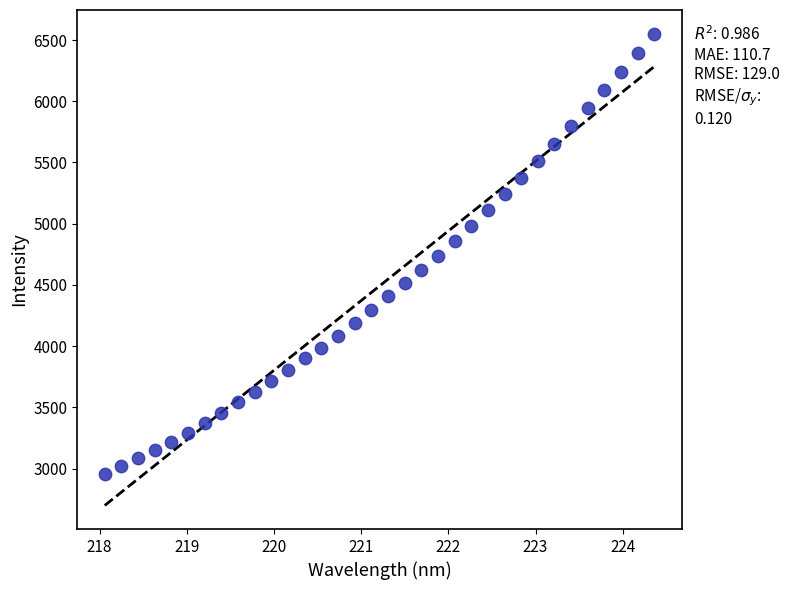

What is the range of Y values (max minus min)?

3598.4